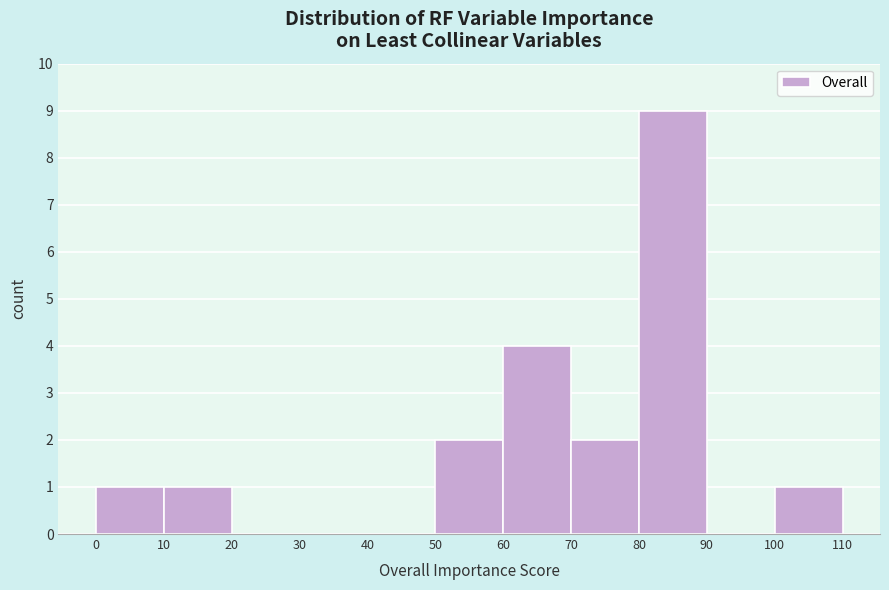

Reading left to right, transcribe this chart: for each bar, give the range it covers on the x-axis and its height. The values are not printed on the chart, so give them approximately, as read against the axis.

0 to 10: 1
10 to 20: 1
20 to 30: 0
30 to 40: 0
40 to 50: 0
50 to 60: 2
60 to 70: 4
70 to 80: 2
80 to 90: 9
90 to 100: 0
100 to 110: 1